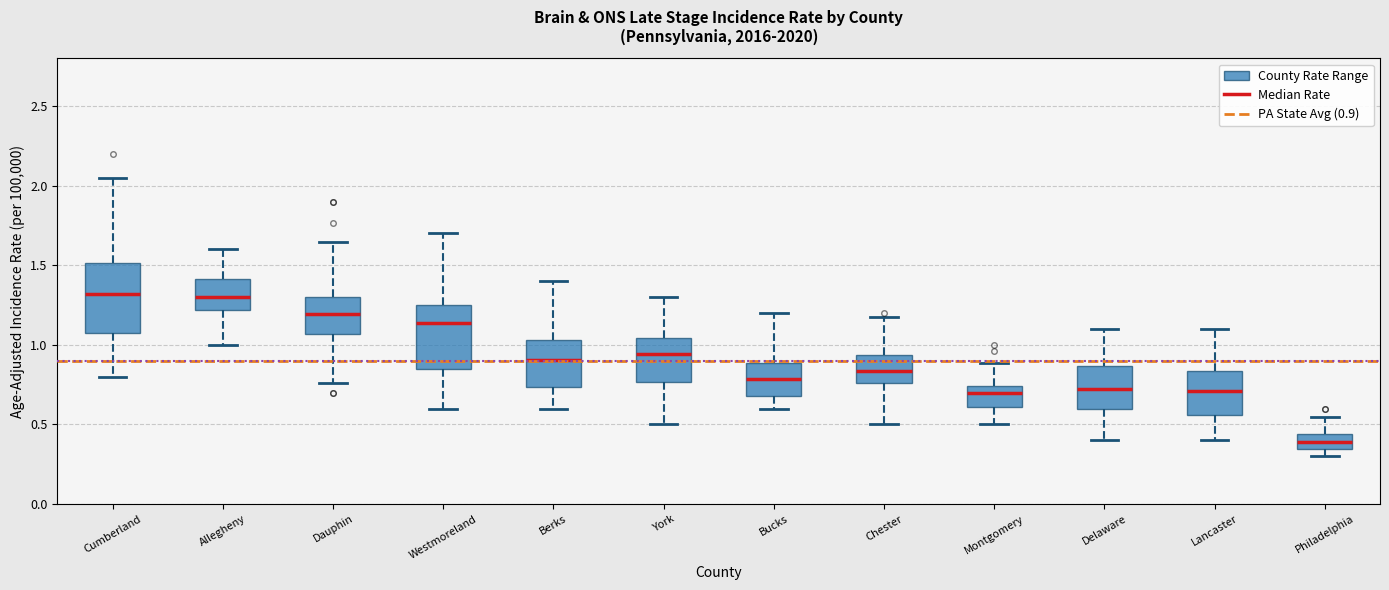

Reading left to right, transcribe this box plot: for each box, give where its median line is, the range the box spans, and where its two whiskers end, as read against the y-axis. The values are not printed on the chart, so give them approximately, as read against the axis.

Cumberland: median 1.30, box 1.05 to 1.50, whiskers 0.80 to 2.05
Allegheny: median 1.30, box 1.20 to 1.40, whiskers 1.00 to 1.60
Dauphin: median 1.20, box 1.05 to 1.30, whiskers 0.75 to 1.65
Westmoreland: median 1.15, box 0.85 to 1.25, whiskers 0.60 to 1.70
Berks: median 0.90, box 0.75 to 1.05, whiskers 0.60 to 1.40
York: median 0.95, box 0.75 to 1.05, whiskers 0.50 to 1.30
Bucks: median 0.80, box 0.70 to 0.90, whiskers 0.60 to 1.20
Chester: median 0.85, box 0.75 to 0.95, whiskers 0.50 to 1.15
Montgomery: median 0.70, box 0.60 to 0.75, whiskers 0.50 to 0.90
Delaware: median 0.70, box 0.60 to 0.85, whiskers 0.40 to 1.10
Lancaster: median 0.70, box 0.55 to 0.85, whiskers 0.40 to 1.10
Philadelphia: median 0.40, box 0.35 to 0.45, whiskers 0.30 to 0.55